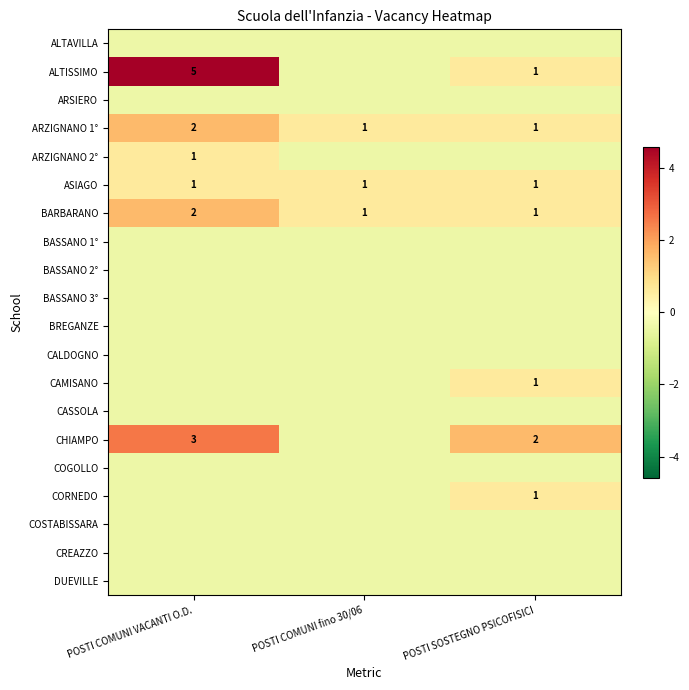

At which label is ALTISSIMO closest to 2?

POSTI SOSTEGNO PSICOFISICI